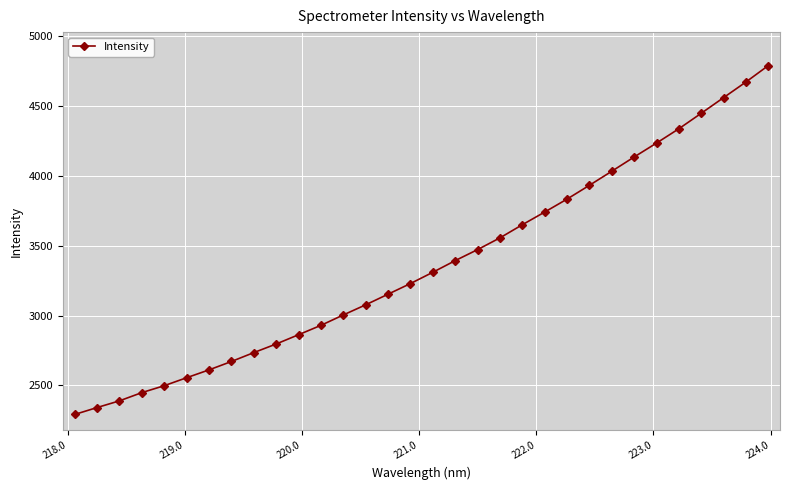

What is the difference between the second highest and minimum values?

2381.5